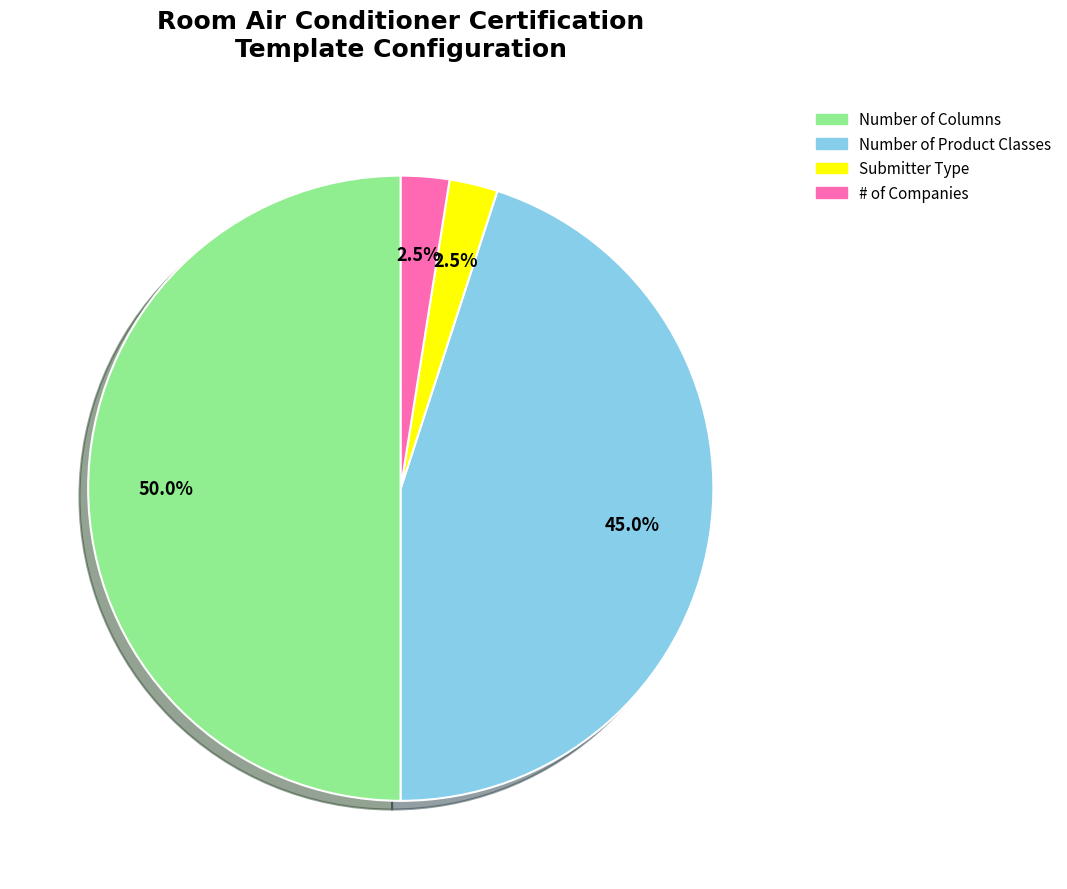

Approximately how many times larger is the value at Number of Columns compared to # of Companies?

20.0